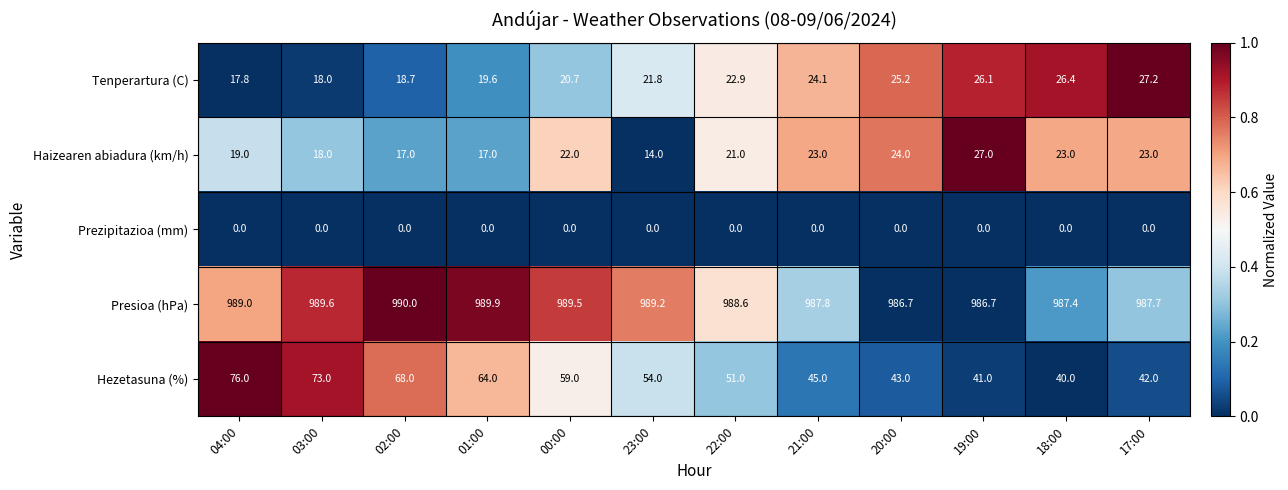

What is the difference between the maximum and minimum values in the Tenperartura (C) series?

9.4